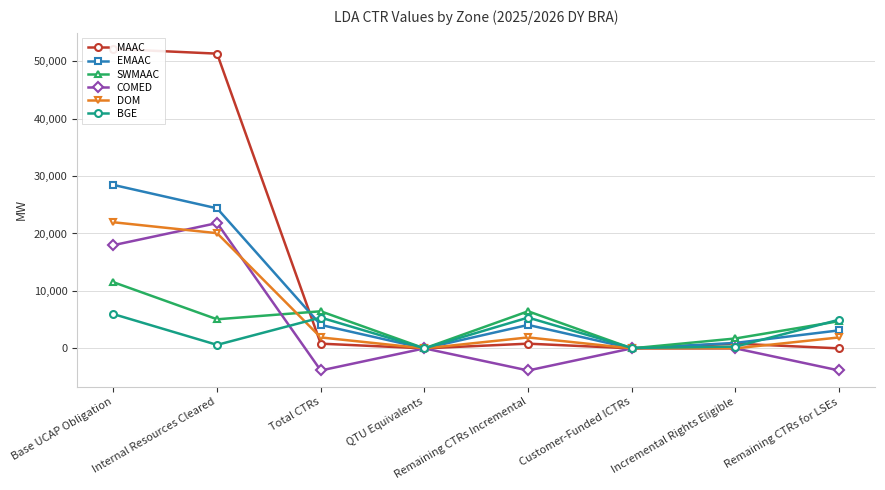

True or false: COMED and MAAC cross at least once.

False